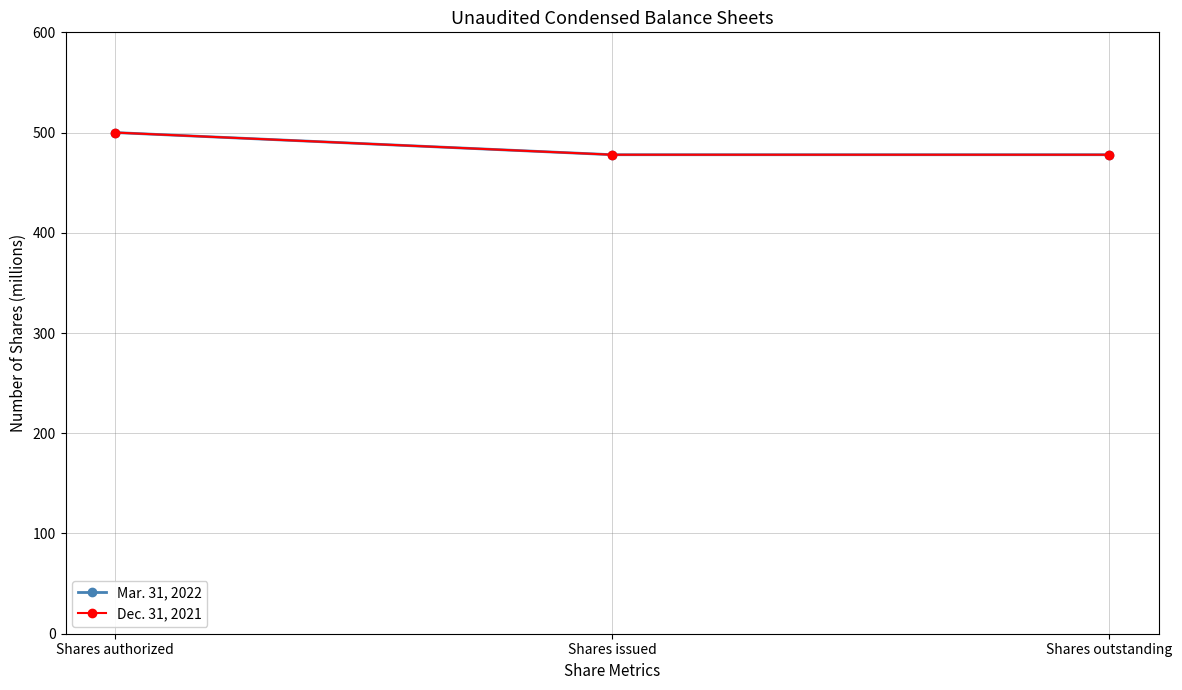

Is this an area chart (filled region under the line)?

No